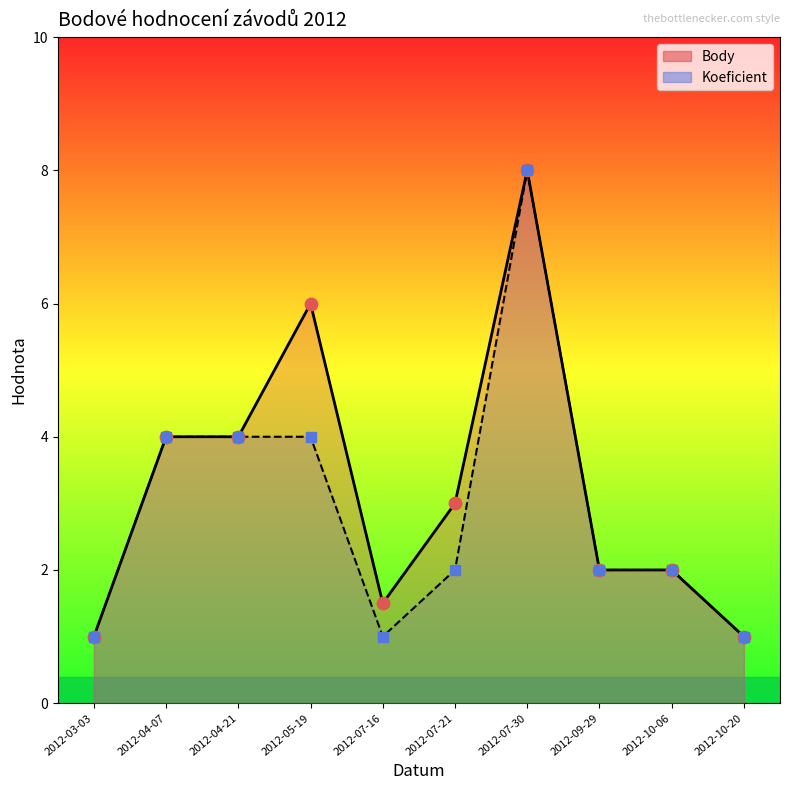

What is the total value across all series at 2012-04-07?

8.0